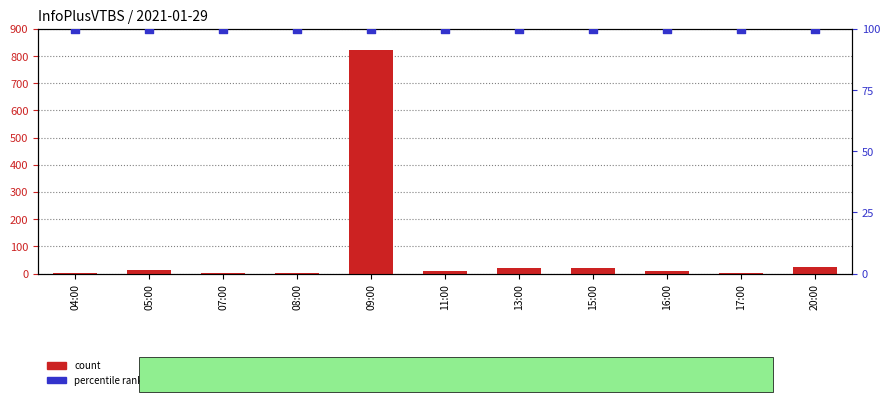

Which series has the widest spread of Y values?

count